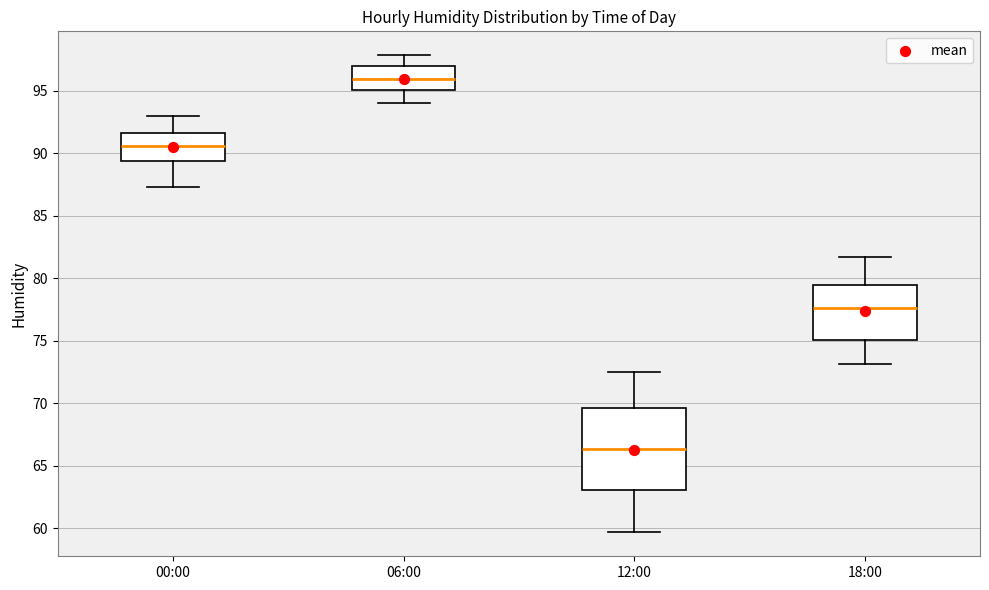

Which box's median line is the lowest?

12:00